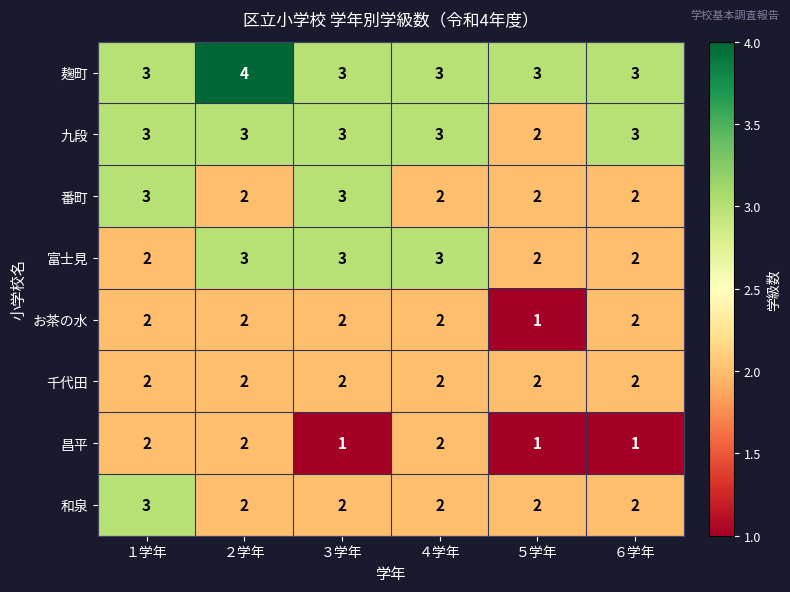

What is the total value across all series at ３学年?

19